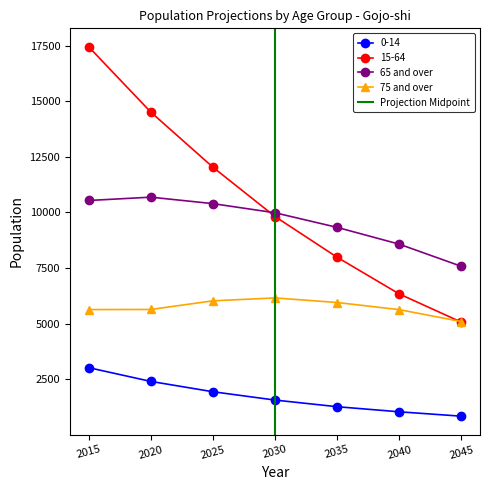

Reading left to right, what are all the values shown in this chart?

0-14: 2015=3019	2020=2401	2025=1936	2030=1562	2035=1263	2040=1034	2045=837
15-64: 2015=17444	2020=14509	2025=12031	2030=9814	2035=7983	2040=6333	2045=5064
65 and over: 2015=10534	2020=10684	2025=10393	2030=9982	2035=9326	2040=8571	2045=7574
75 and over: 2015=5630	2020=5635	2025=6023	2030=6154	2035=5948	2040=5627	2045=5091